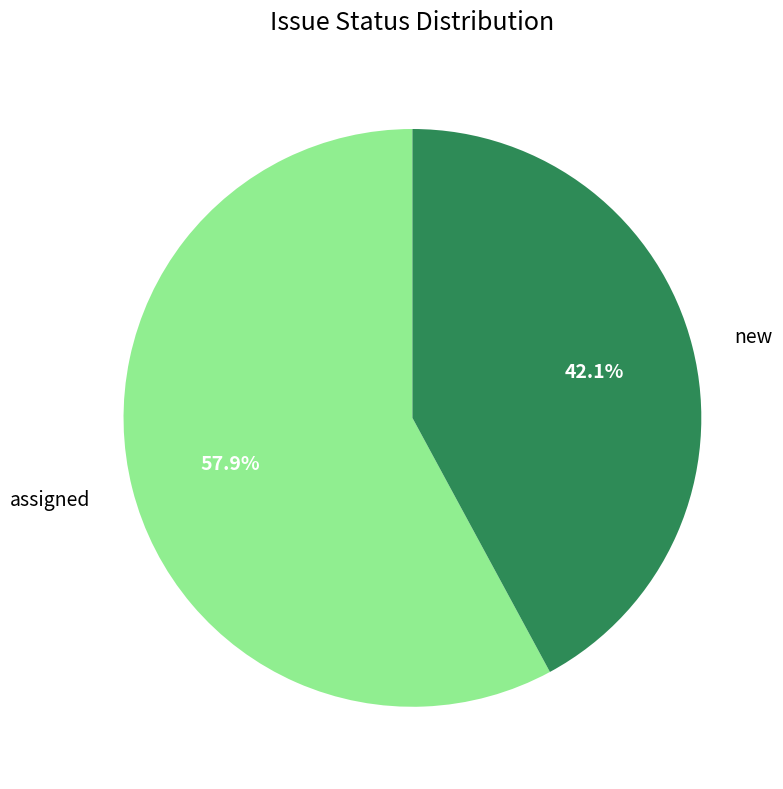

To the nearest percent, what is the average slice percentage?

50%